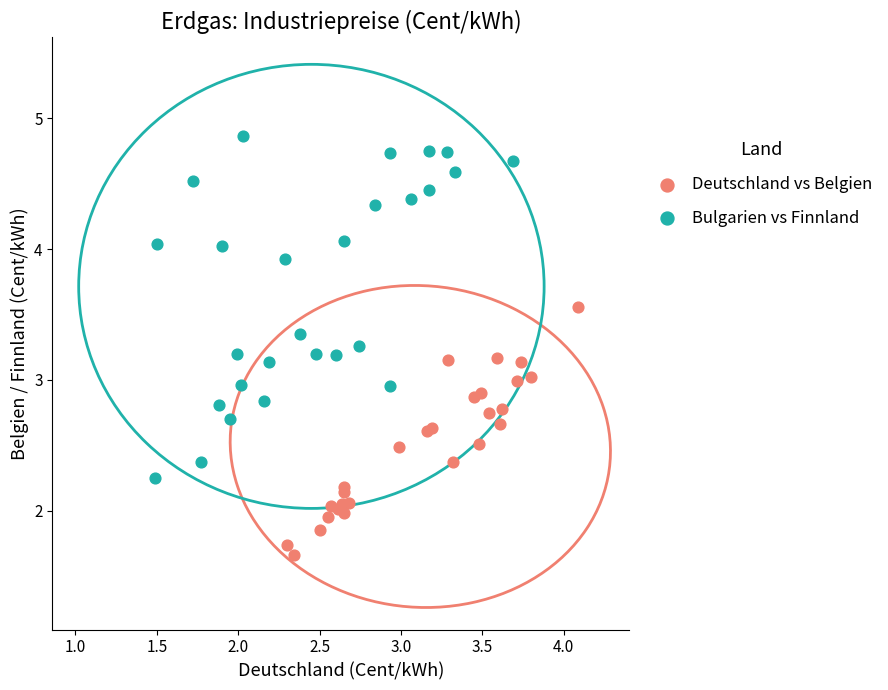

Which series has the largest Y range (max minus min)?

Bulgarien vs Finnland